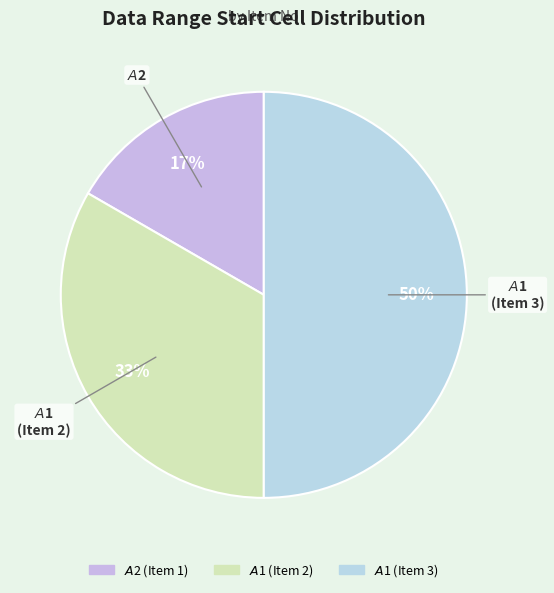

How many segments does this pie chart have?

3